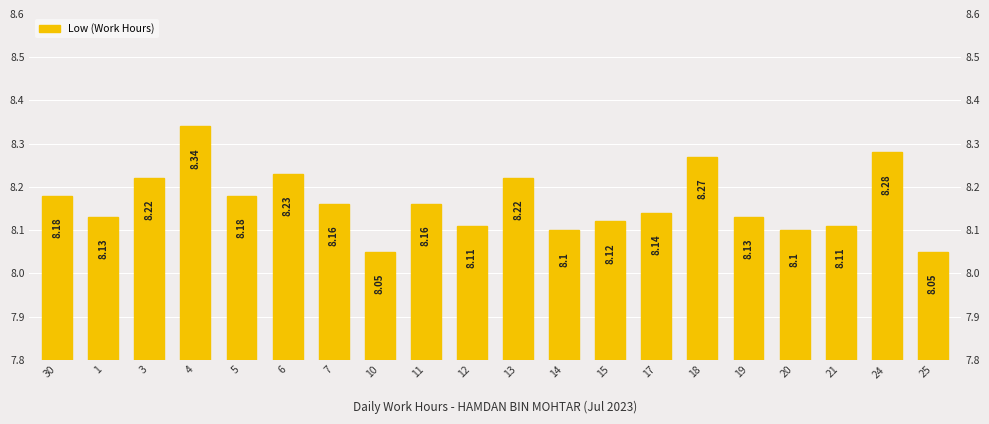

Count the values in the range 8 to 9.

20